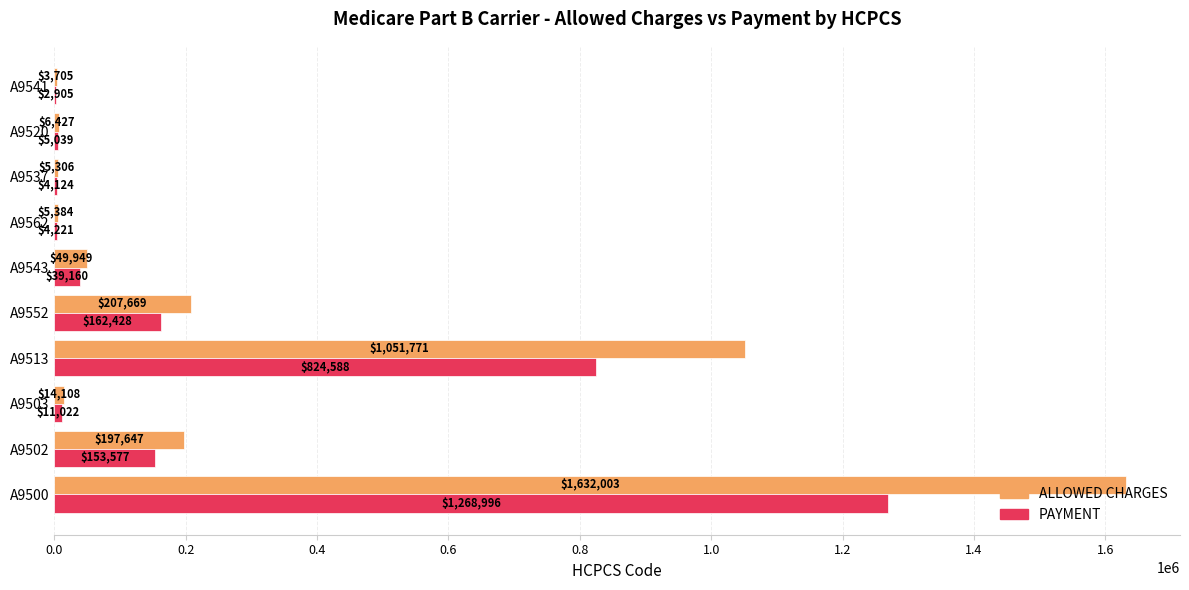

Is it true that ALLOWED CHARGES equals 5384.4 at A9562?

True